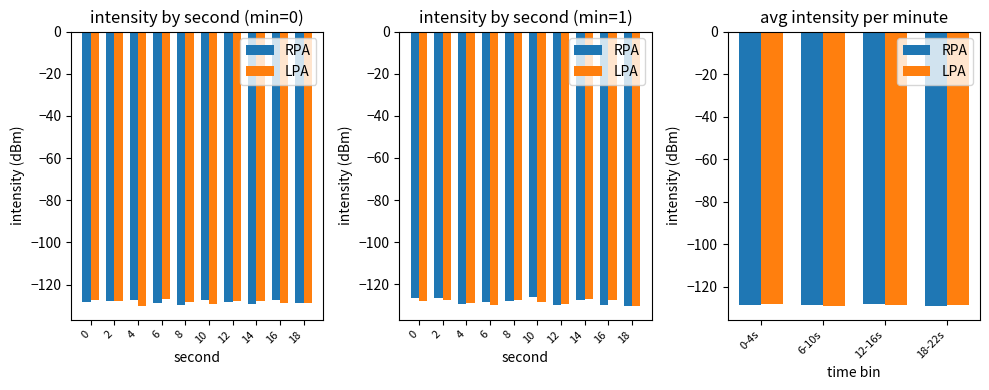

Reading right to left, list all the values displayed in this chart.

RPA: -128.9	-128.2	-128.5	-128.3
LPA: -128.6	-128.4	-128.8	-128.1